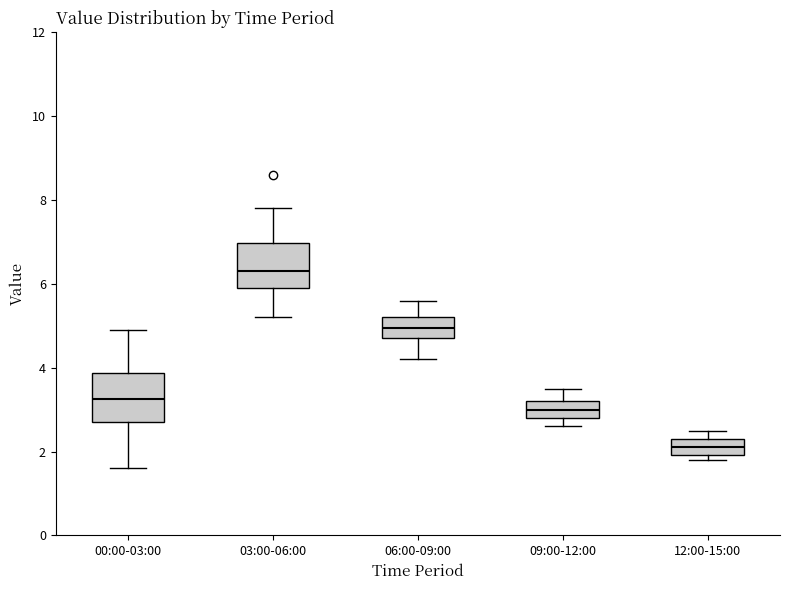

Where is the upper edge of the box for 03:00-06:00 on the y-axis? The values are not printed on the chart, so give them approximately, as read against the axis.

7.0